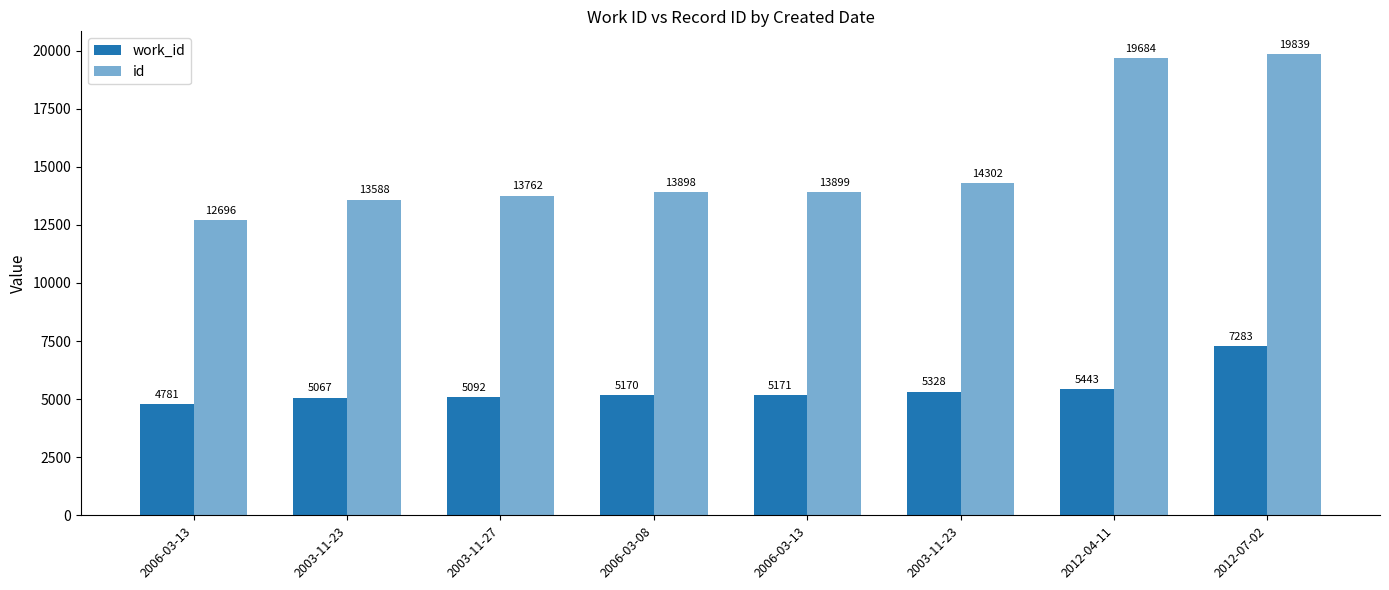

Does the chart contain any negative values?

No